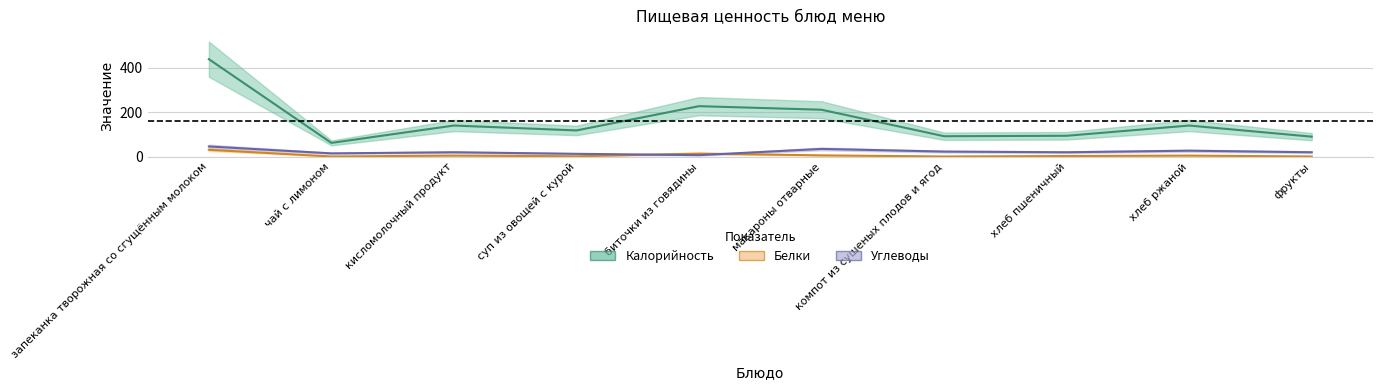

How many data points in Углеводы are above 20?

4